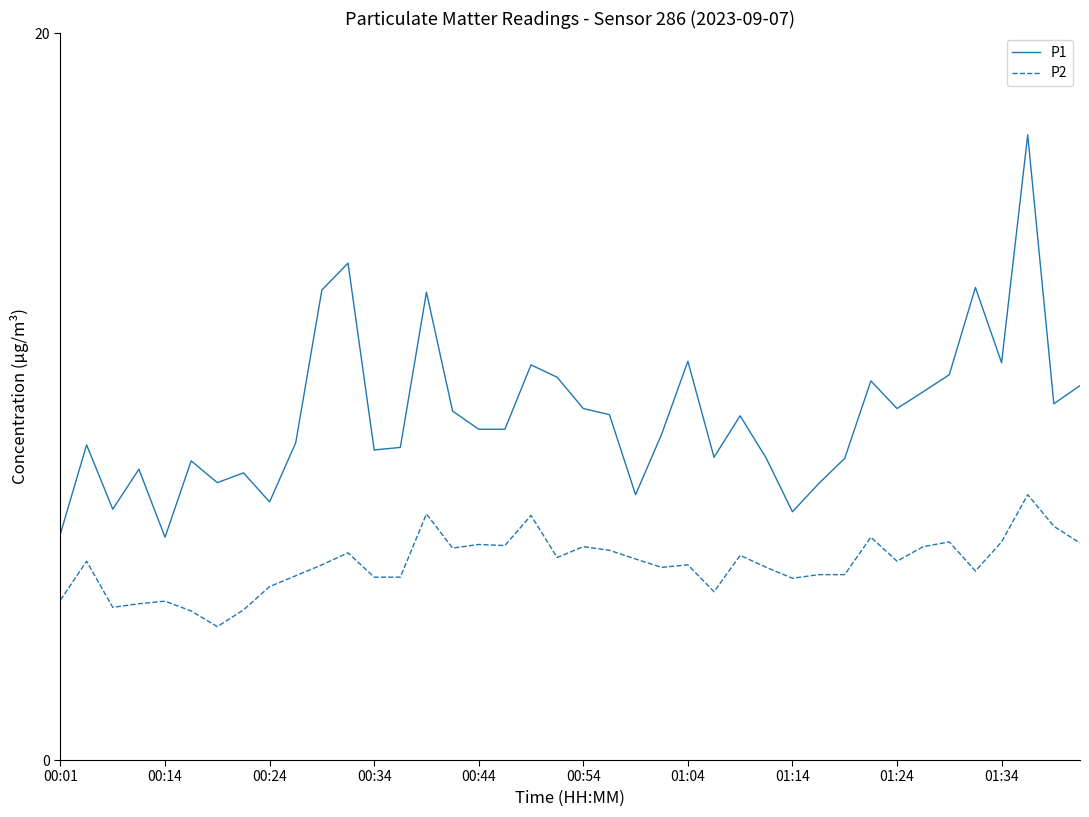

Which series has the largest total across all categories?

P1